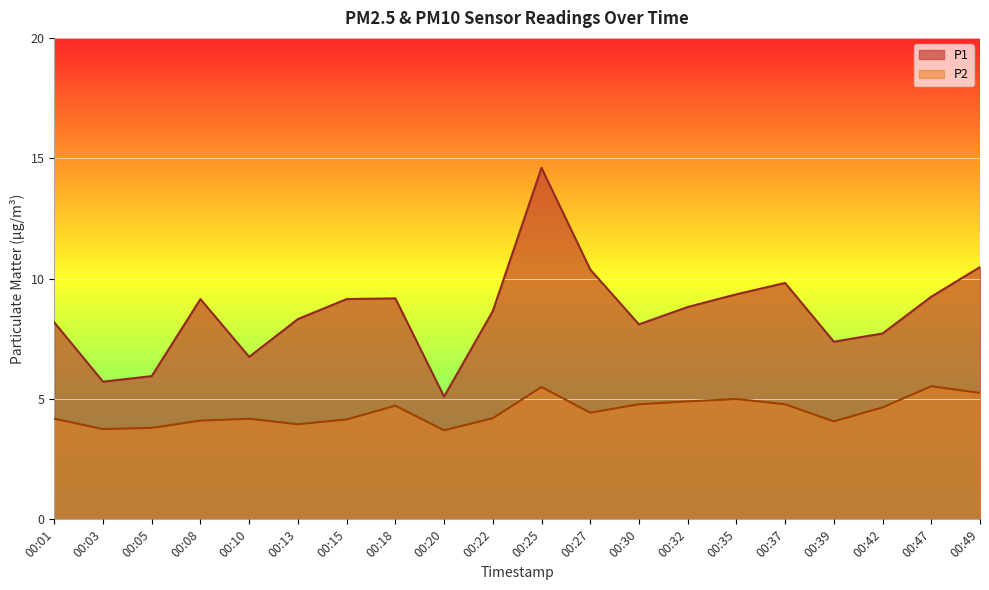

Which series has the largest total across all categories?

P1